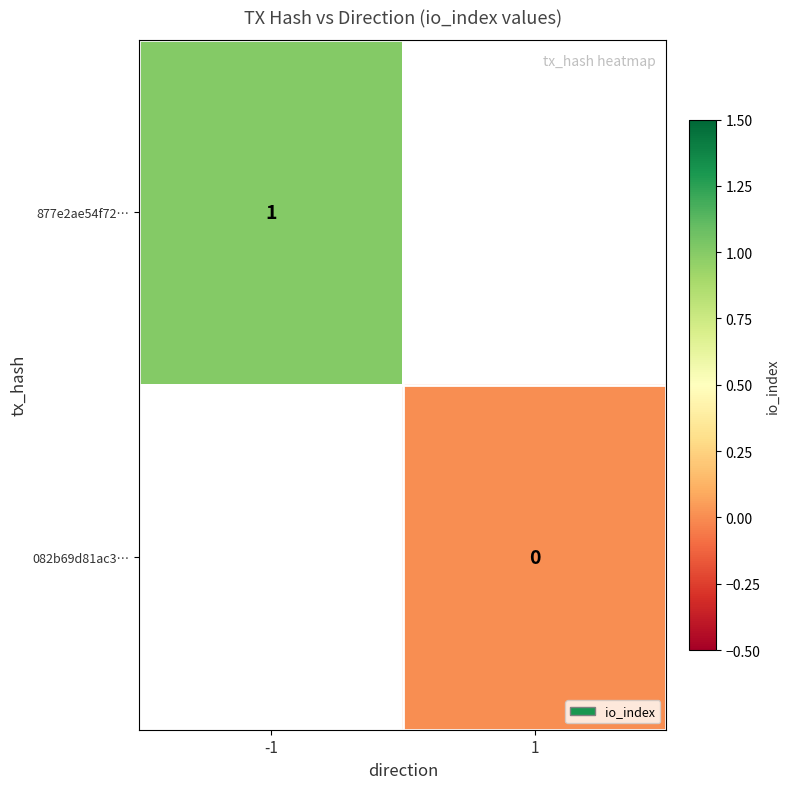

Is the value of 877e2ae54f72… at -1 greater than the value of 082b69d81ac3… at 1?

Yes